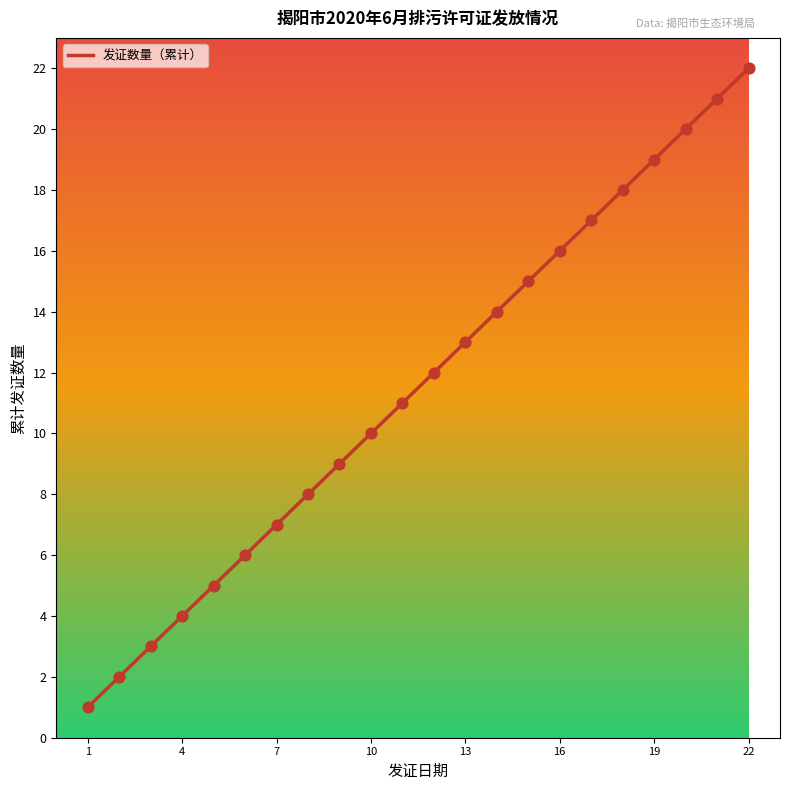

What is the maximum value shown in the chart?

22